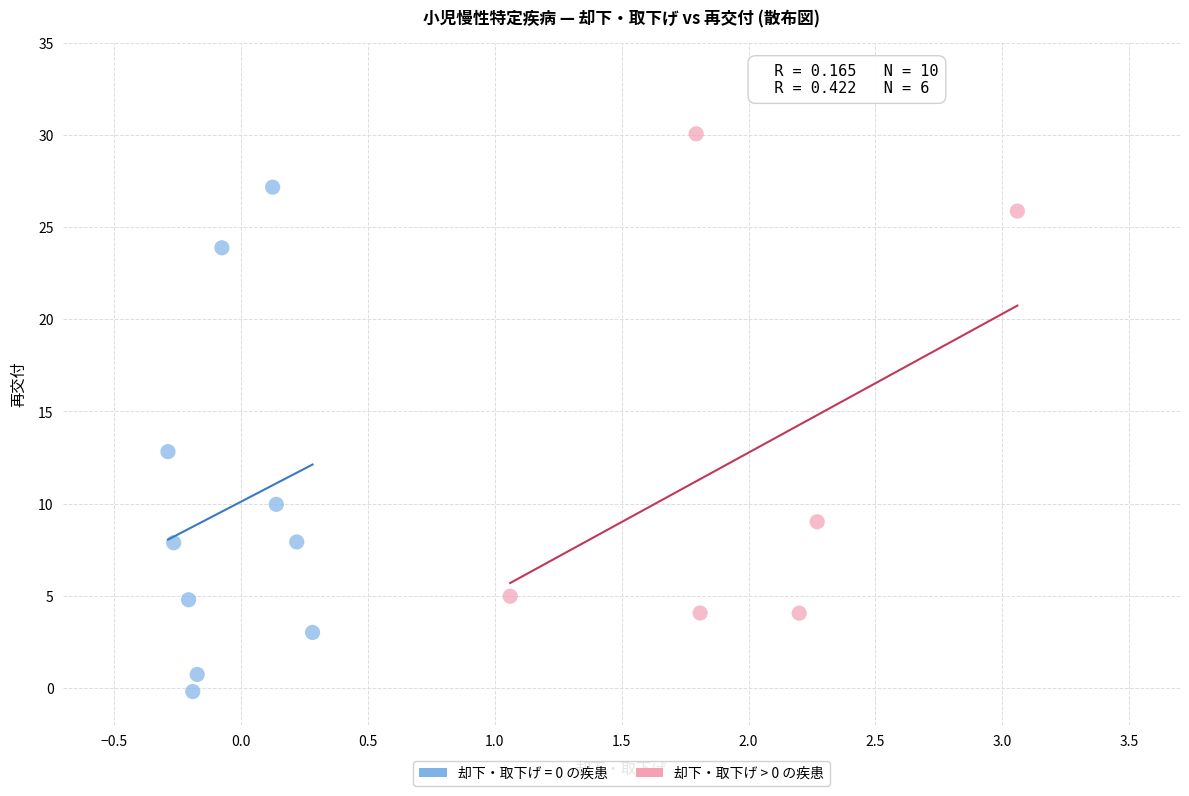

Which series reaches the minimum Y coordinate?

却下・取下げ = 0 の疾患